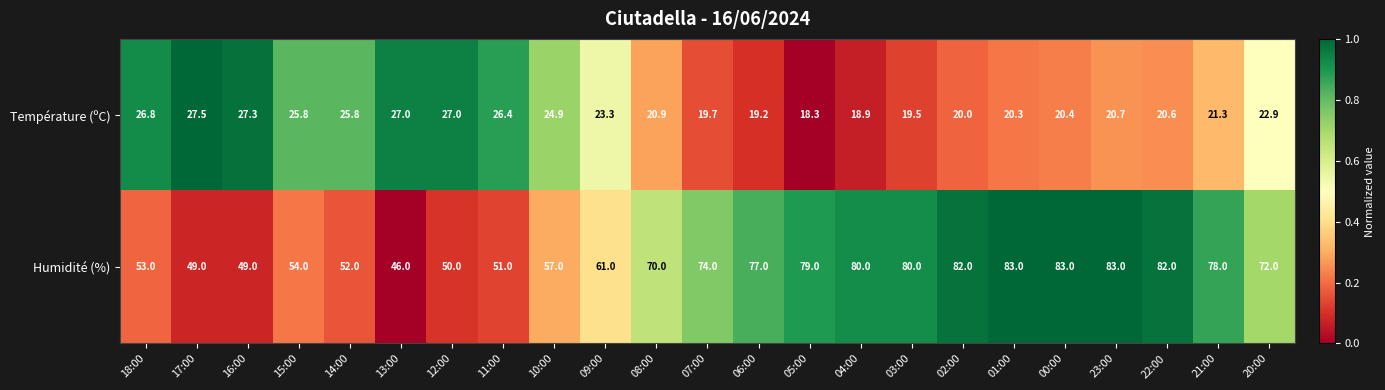

How many data points in Humidité (%) are less than 72?

11